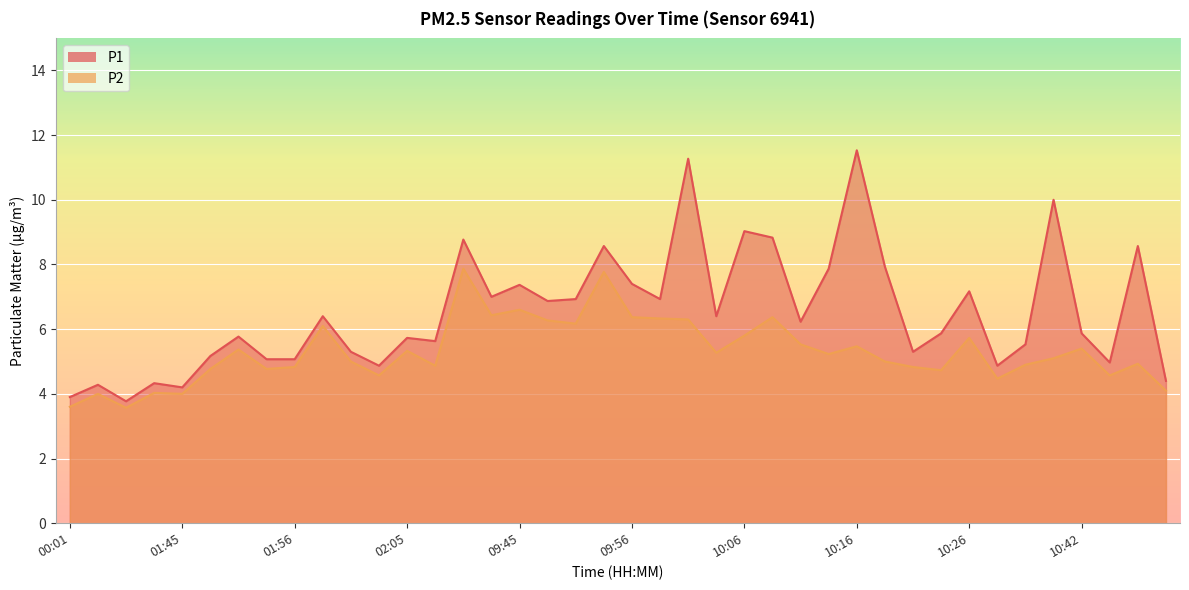

True or false: P2 has a value of 4.8 at 01:48.

True